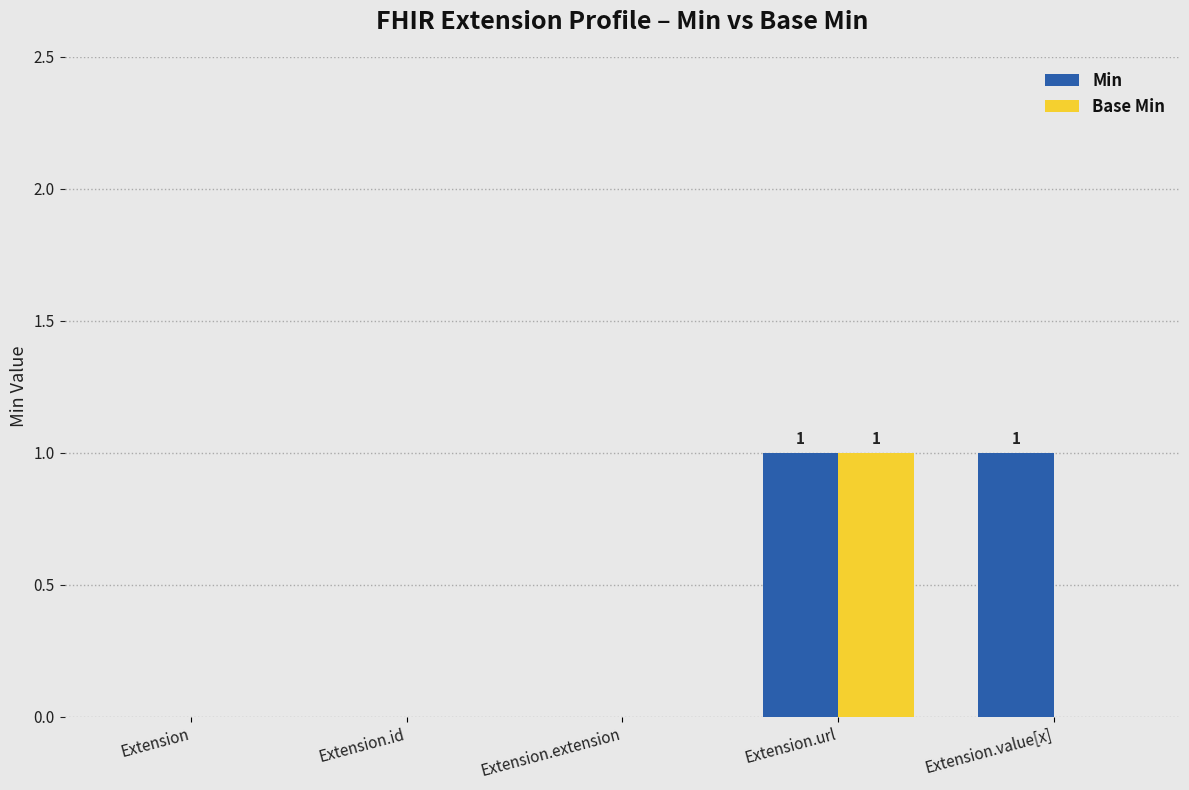

The value of Base Min at Extension.url is 2. True or false?

False